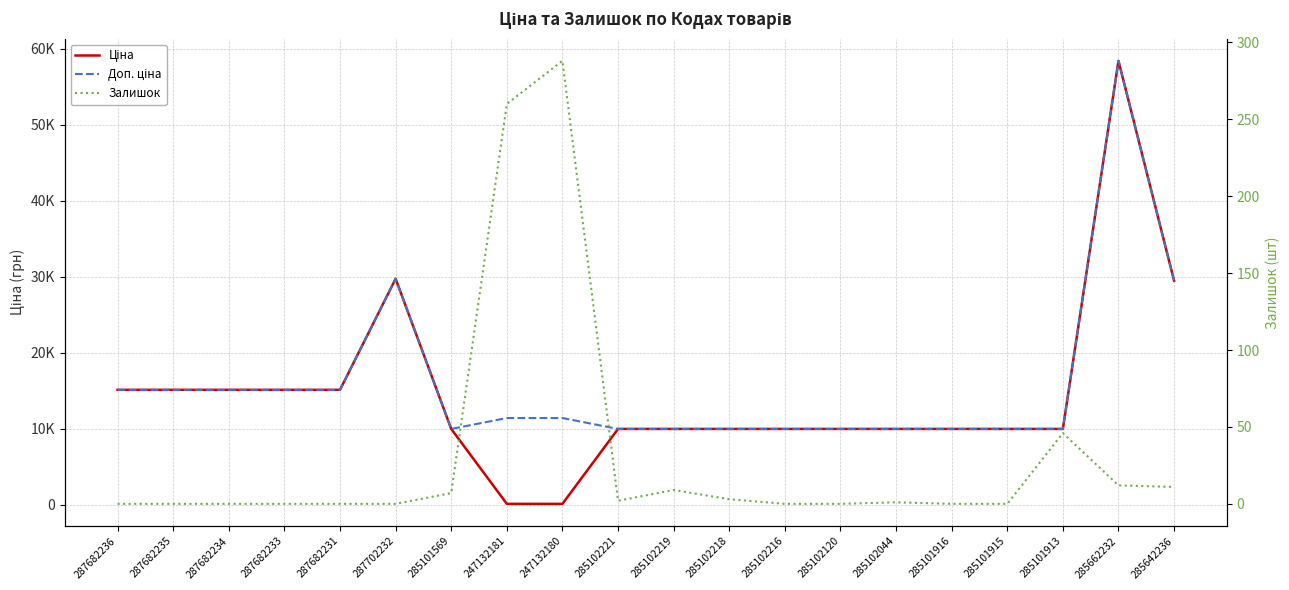

What is the label of the 2nd point from the right?

285662232